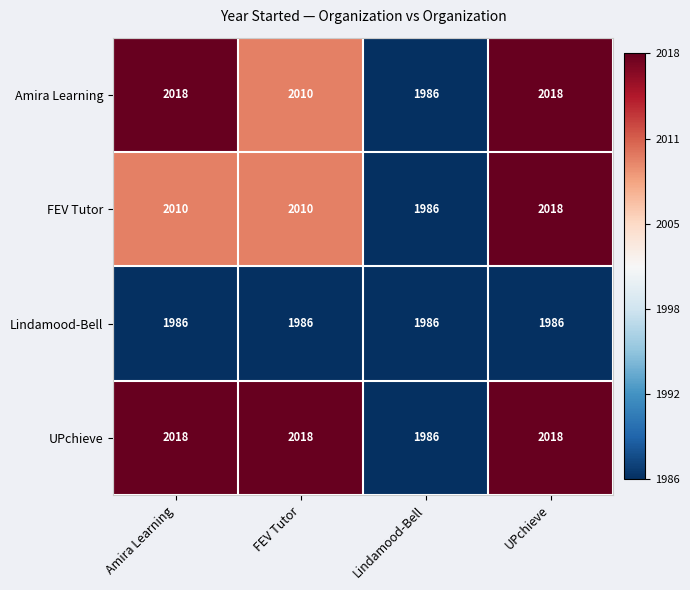

What value does the UPchieve series have at UPchieve, to the nearest 10?

2020